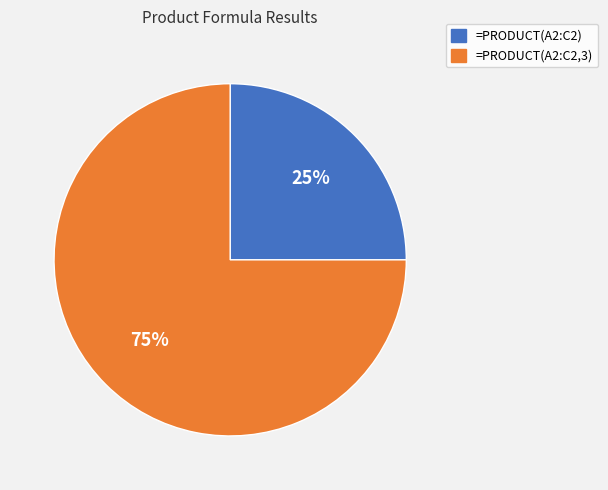

Which category has the biggest portion of the pie?

=PRODUCT(A2:C2,3)